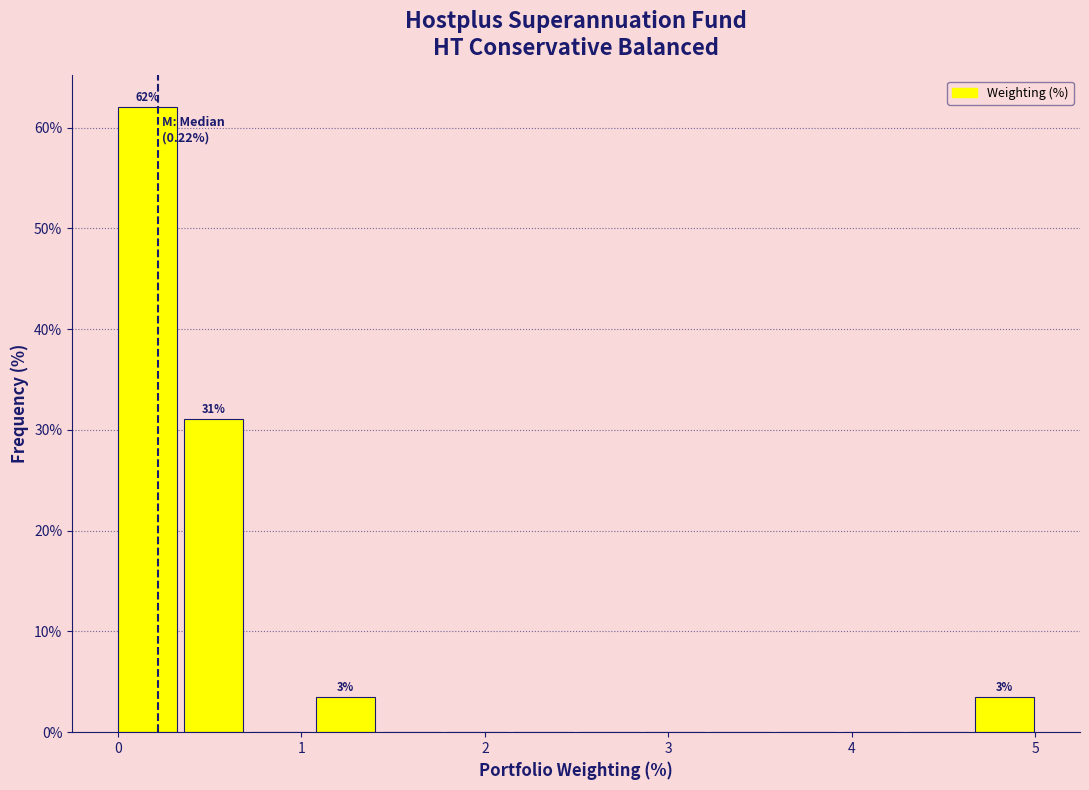

Read against the x-axis, roughly where is the centre of the tallest bar?

0.2